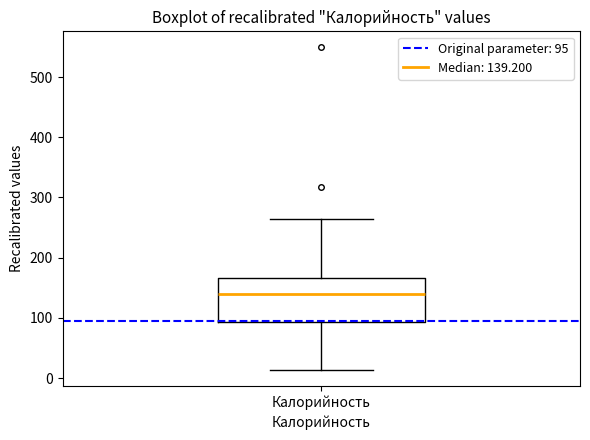

Transcribe this box plot: give where the median line is, the range the box spans, and where the two whiskers end, as read against the y-axis. The values are not printed on the chart, so give them approximately, as read against the axis.

median 140, box 90 to 170, whiskers 10 to 260